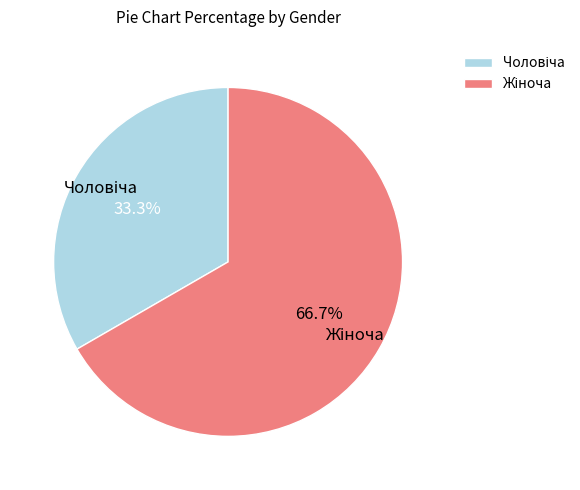

To the nearest percent, what percentage of the pie is Чоловіча?

33%